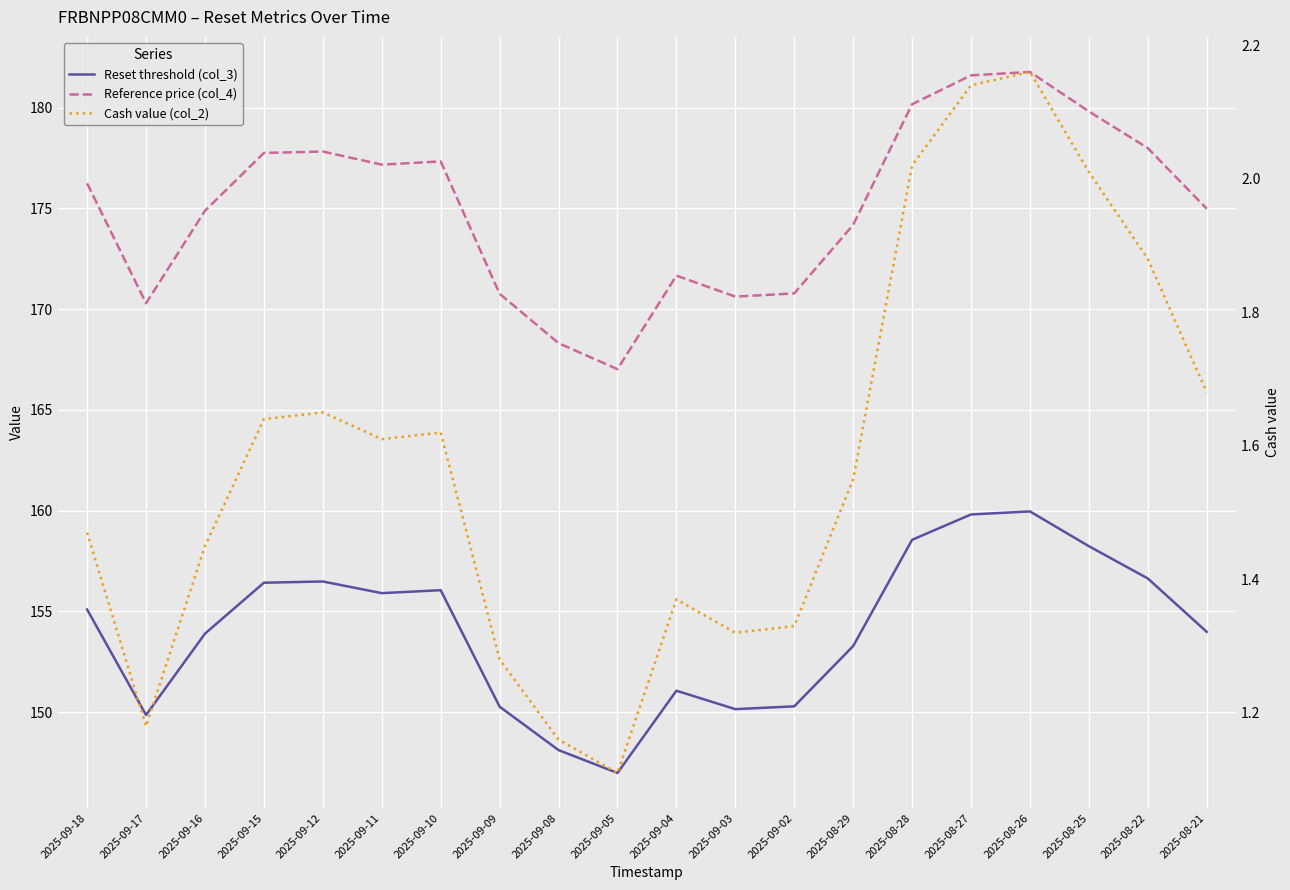

Rank the series by their maximum value, from highest to lowest.

Reference price (col_4), Reset threshold (col_3), Cash value (col_2)